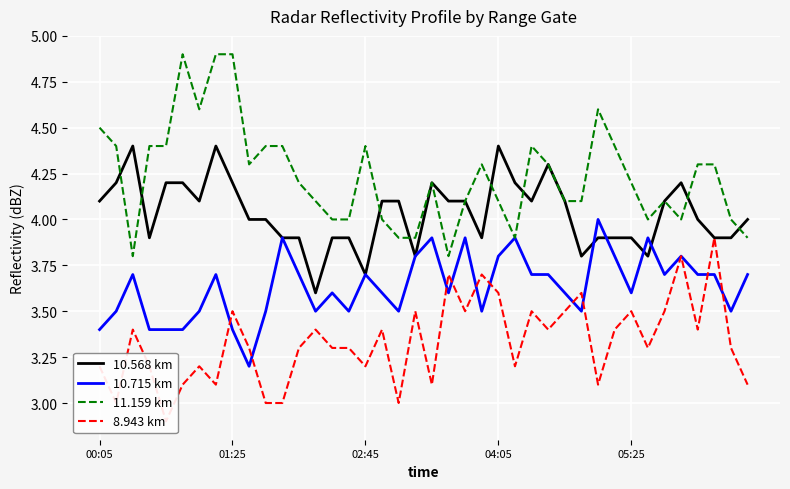

What are all the series names shown in the legend?

10.568 km, 10.715 km, 11.159 km, 8.943 km